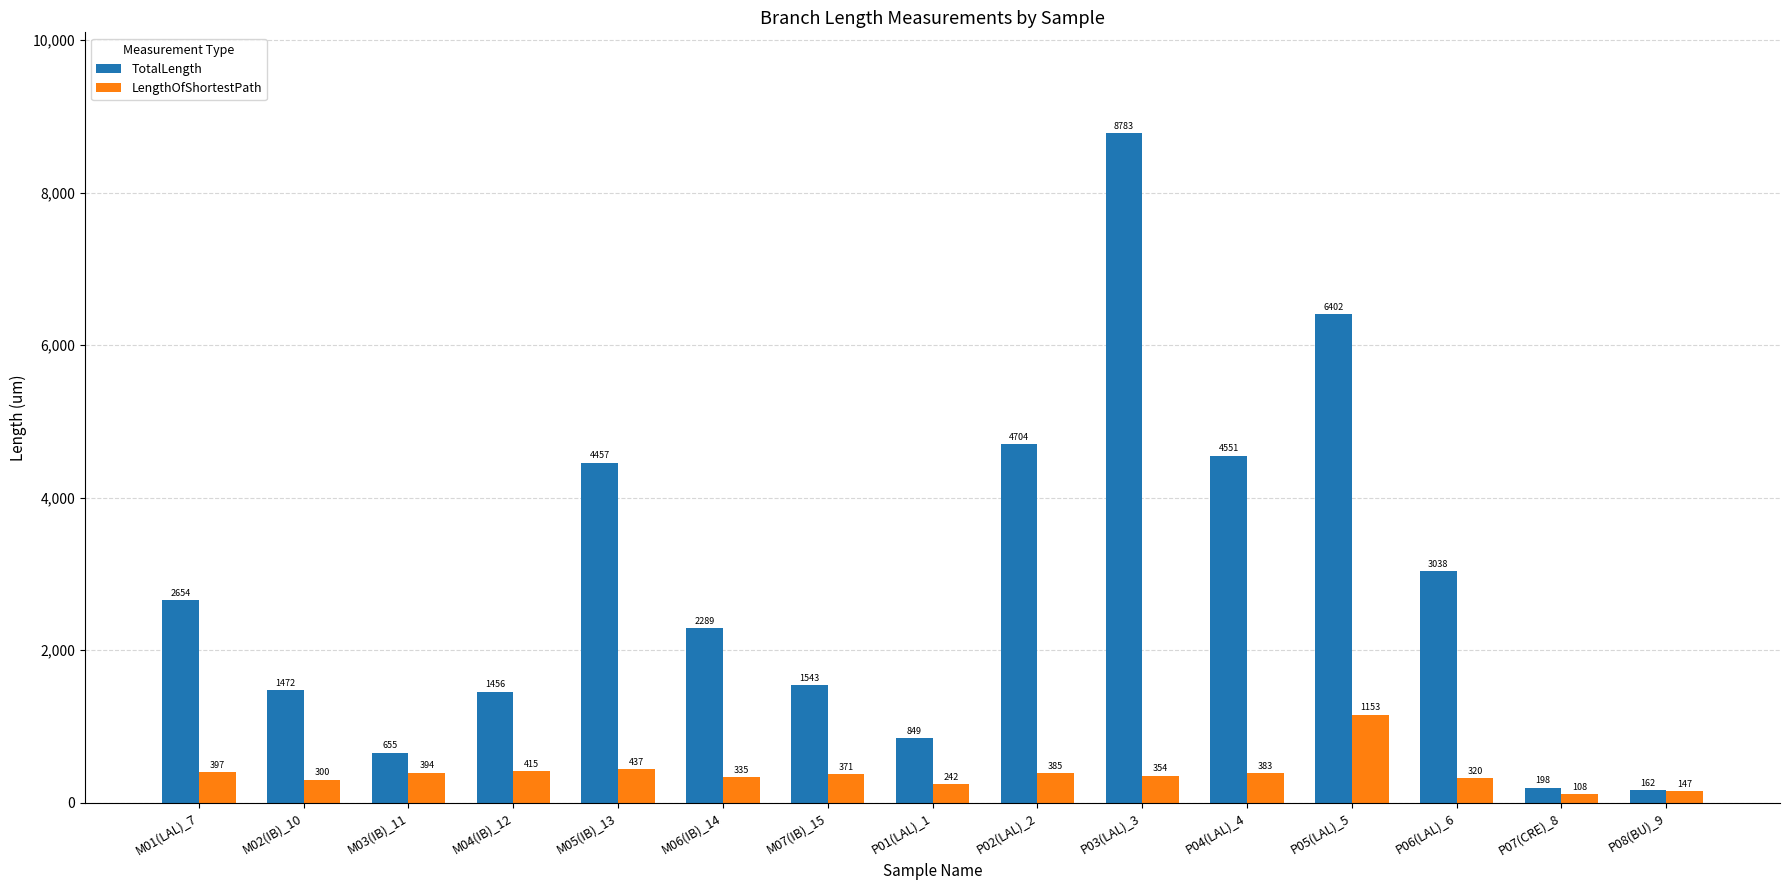

The TotalLength series shows 4570.1 at P06(LAL)_6. True or false?

False